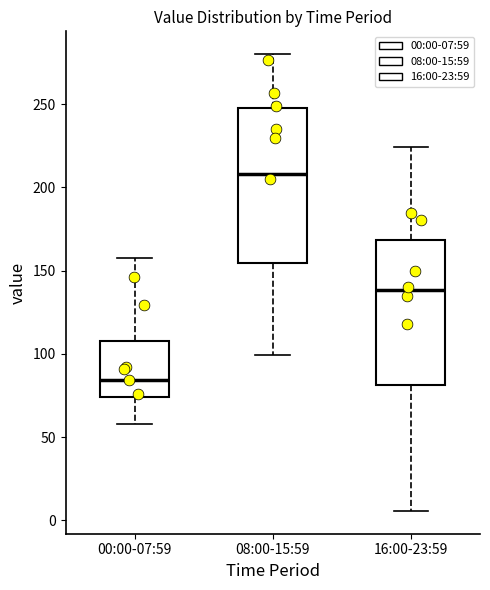

Which box is the tallest, from its lower edge to its upper edge?

08:00-15:59